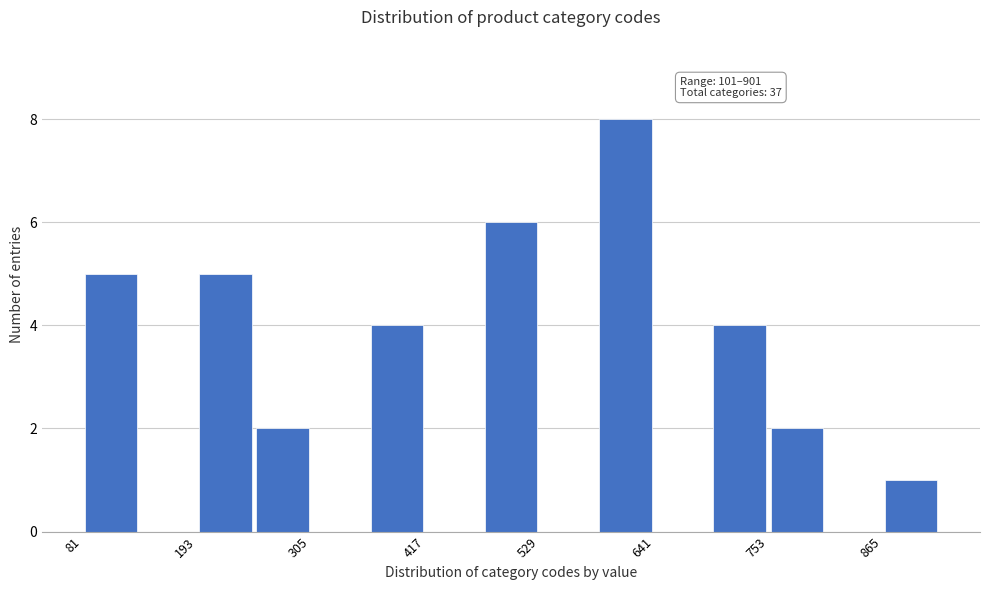

Around what value on the x-axis is the tallest bar? Give the approximate position of its centre, as read against the axis.

620